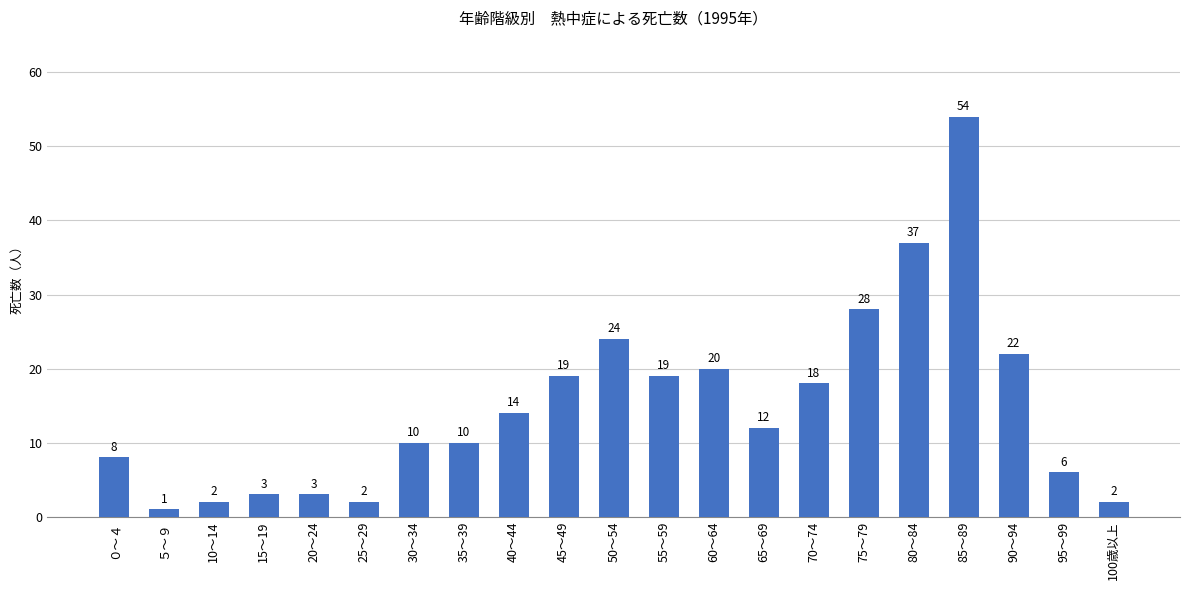

Is it true that the value at 70～74 is 18?

True